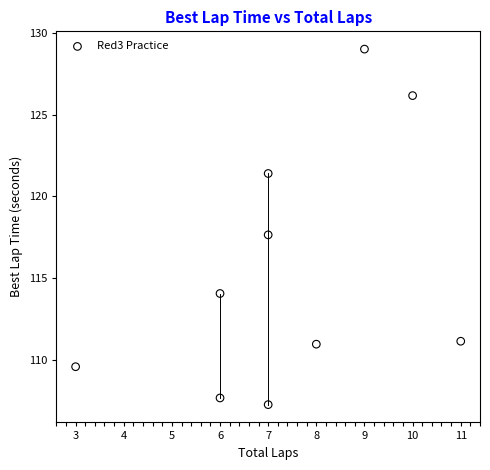

What Y value in the scatter plot is closest to 118?

117.6